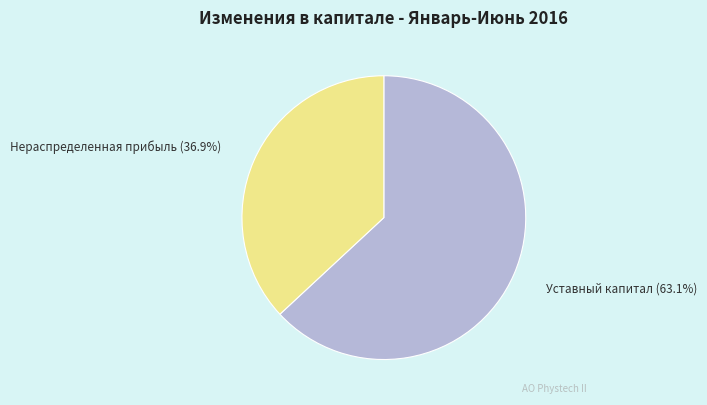

Is there a majority slice in this chart?

Yes